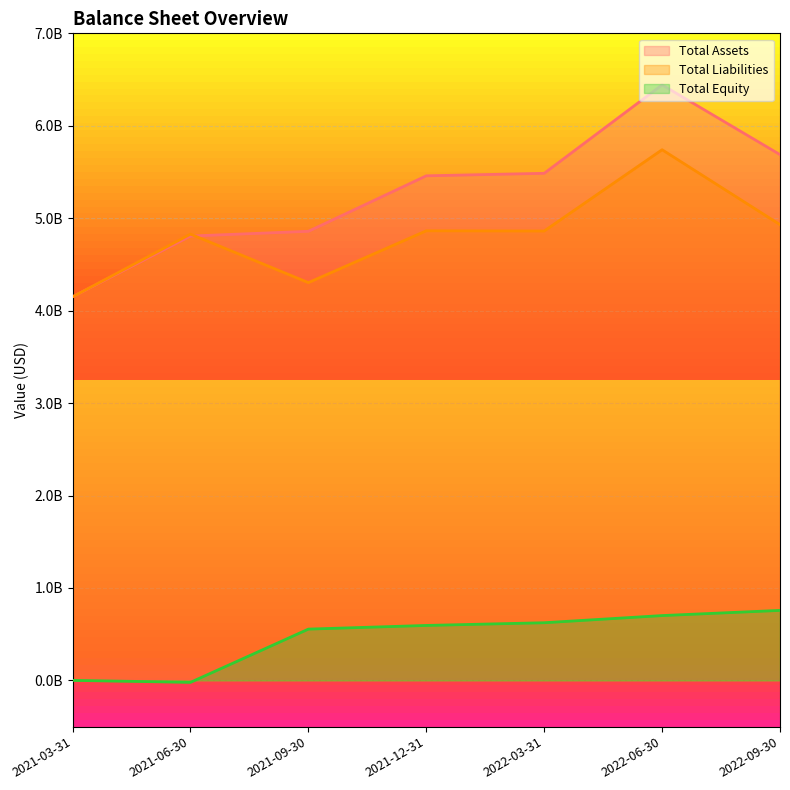

True or false: Total Equity has more than 1 interior local peaks.

False